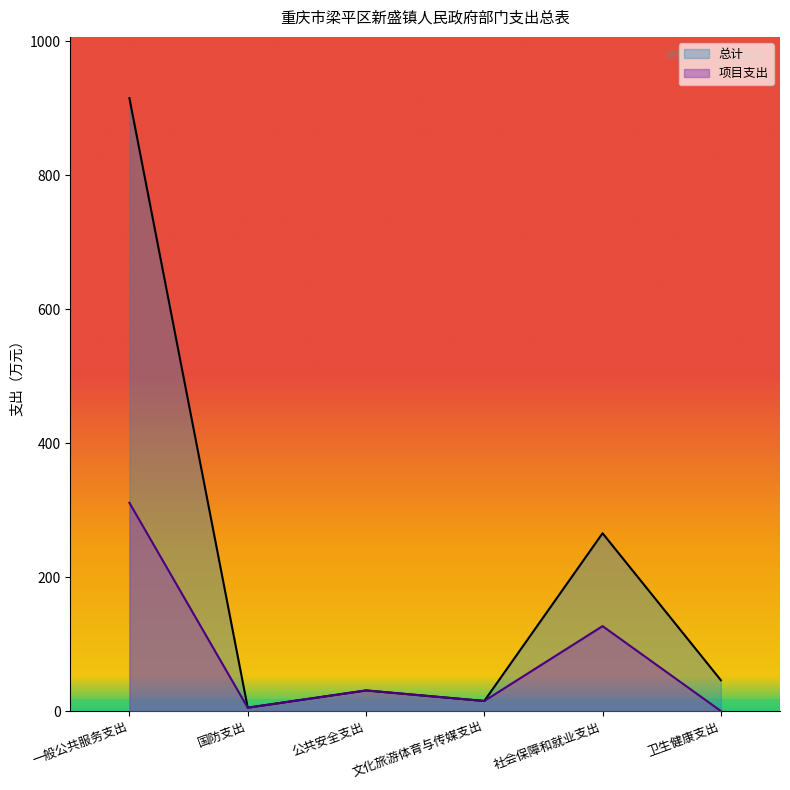

Where is the first local maximum for 总计?

公共安全支出